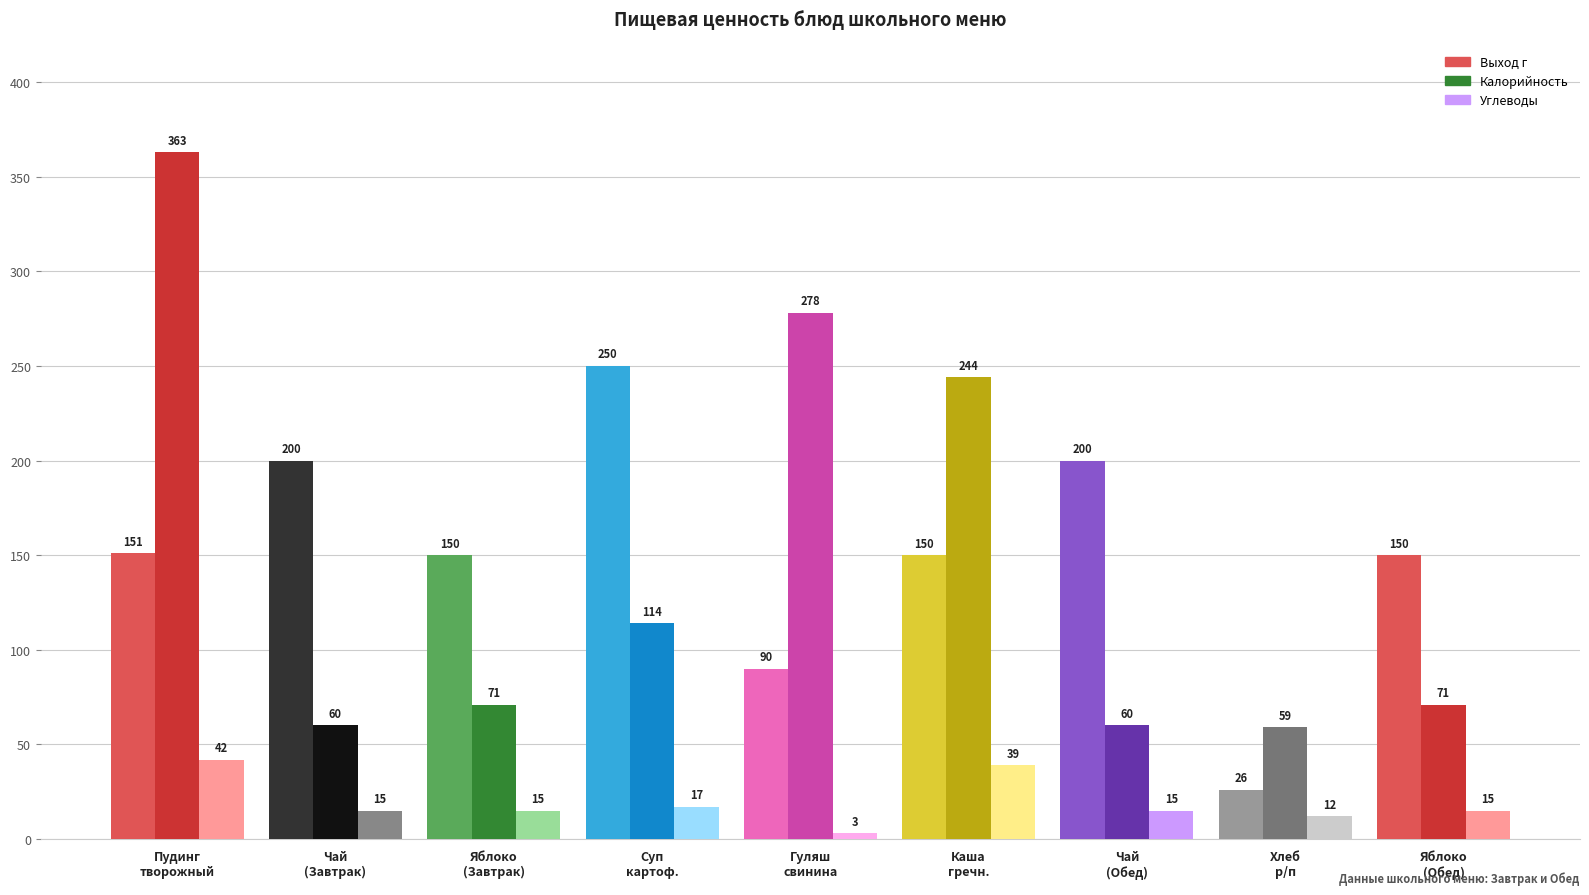

Rank the series at Яблоко
(Обед) from highest to lowest value.

Выход г, Калорийность, Углеводы